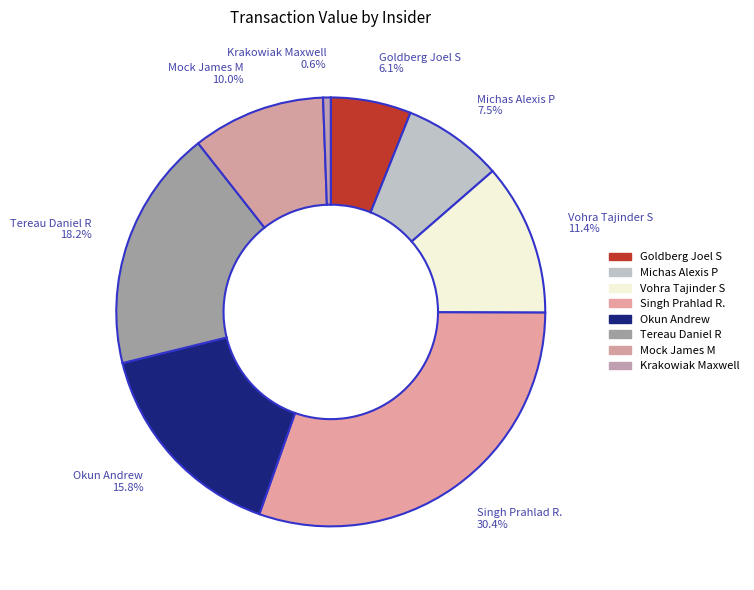

True or false: Mock James M accounts for 1% of the total.

False